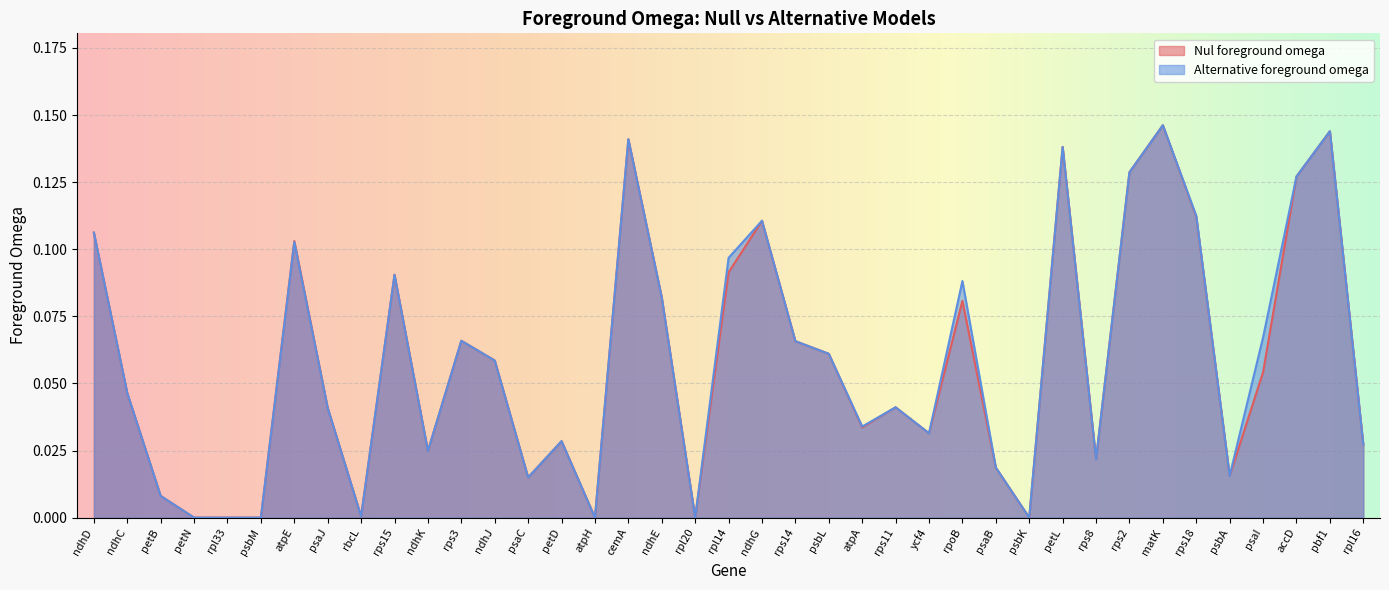

What is the average value of the Alternative foreground omega series?

0.1